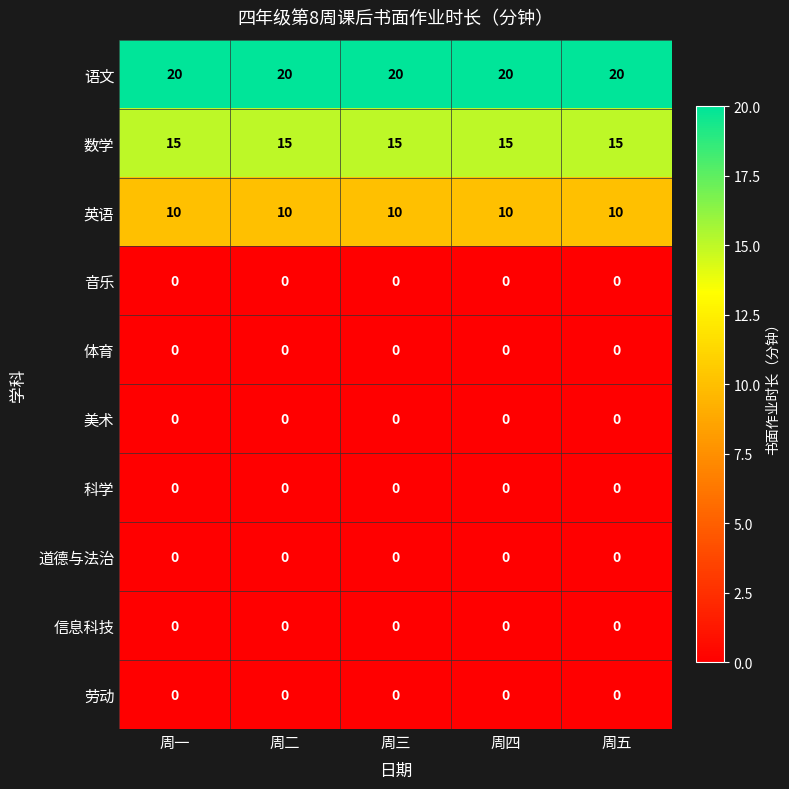

Is it true that 道德与法治 equals 0 at 周三?

True